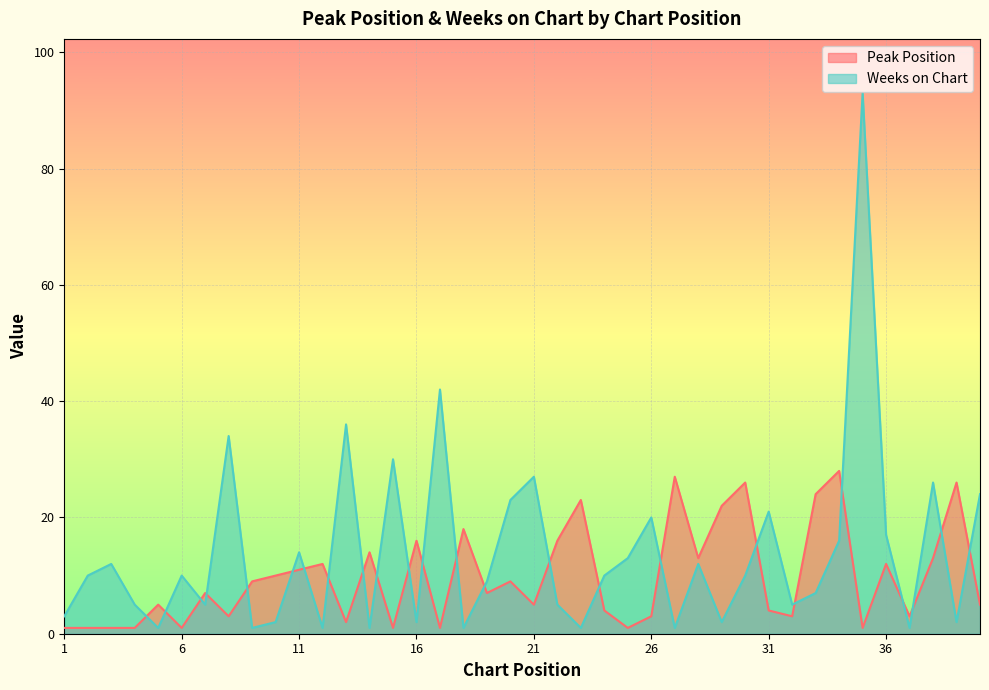

Rank the categories by Weeks on Chart value from highest to lowest.

35, 17, 13, 8, 15, 21, 38, 40, 20, 31, 26, 36, 34, 11, 25, 3, 28, 2, 6, 24, 30, 19, 33, 4, 7, 22, 32, 1, 10, 16, 29, 39, 5, 9, 12, 14, 18, 23, 27, 37